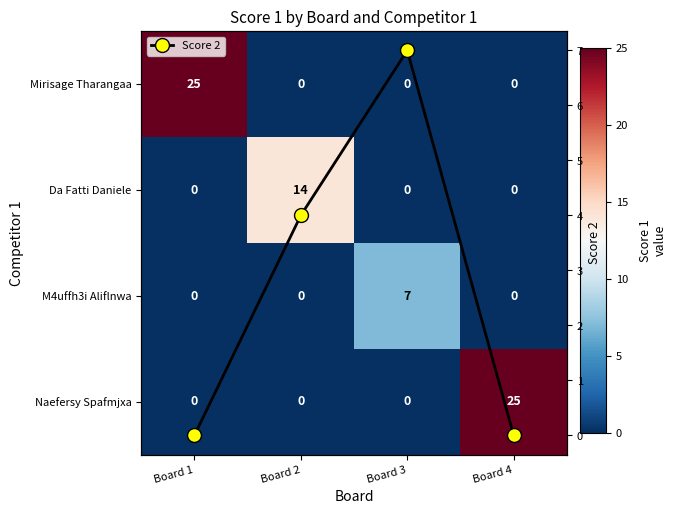

At Board 1, list the series in order from largest to smallest.

Mirisage Tharangaa, Da Fatti Daniele, M4uffh3i Aliflnwa, Naefersy Spafmjxa, Score 2